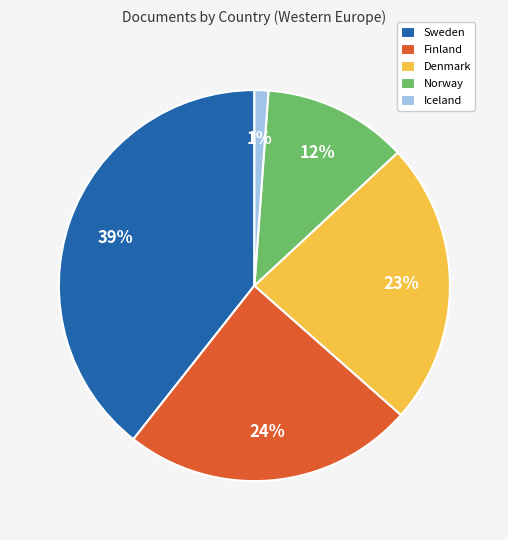

Is the sum of Finland and Norway greater than half?

No